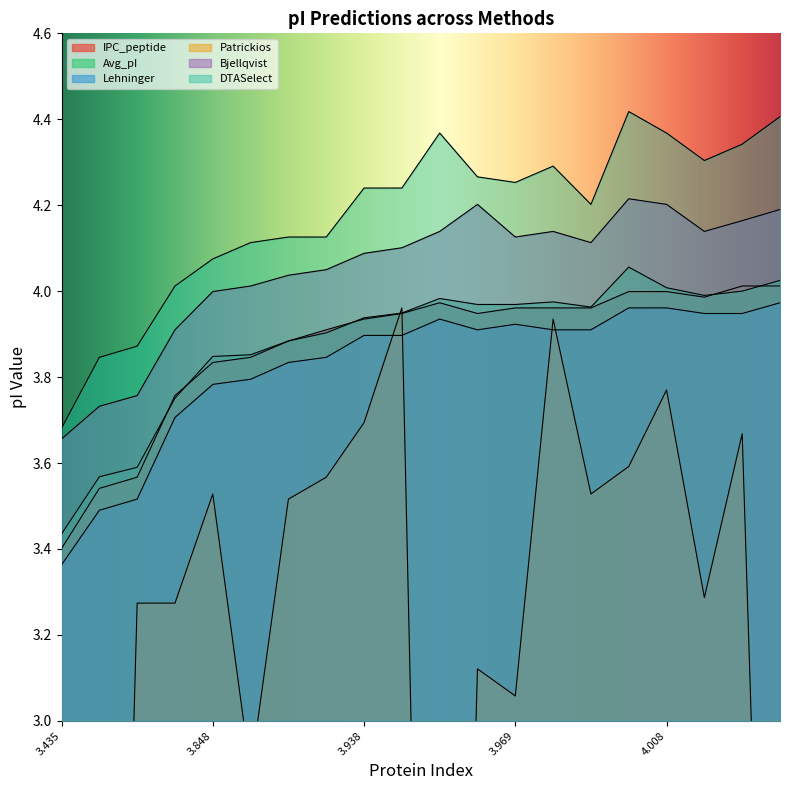

What are all the series names shown in the legend?

IPC_peptide, Avg_pI, Lehninger, Patrickios, Bjellqvist, DTASelect